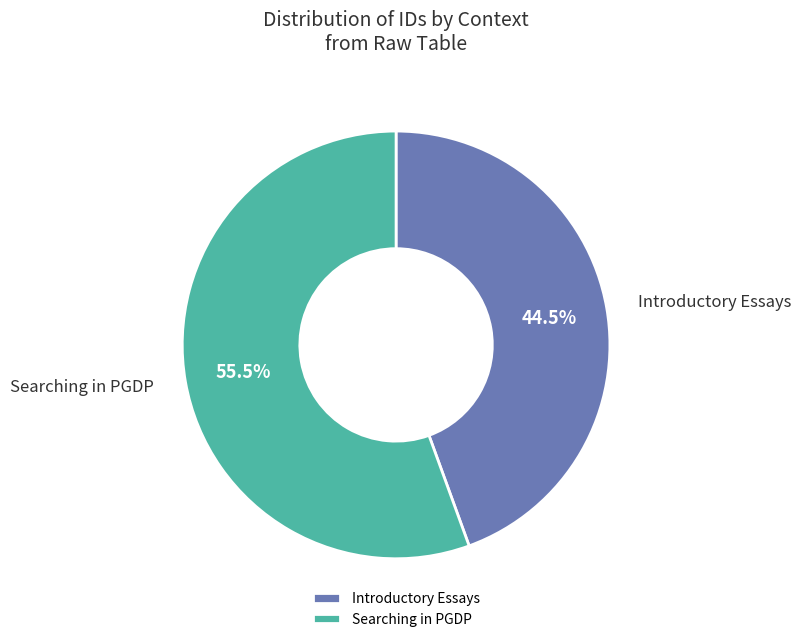

Which slice is the largest?

Searching in PGDP